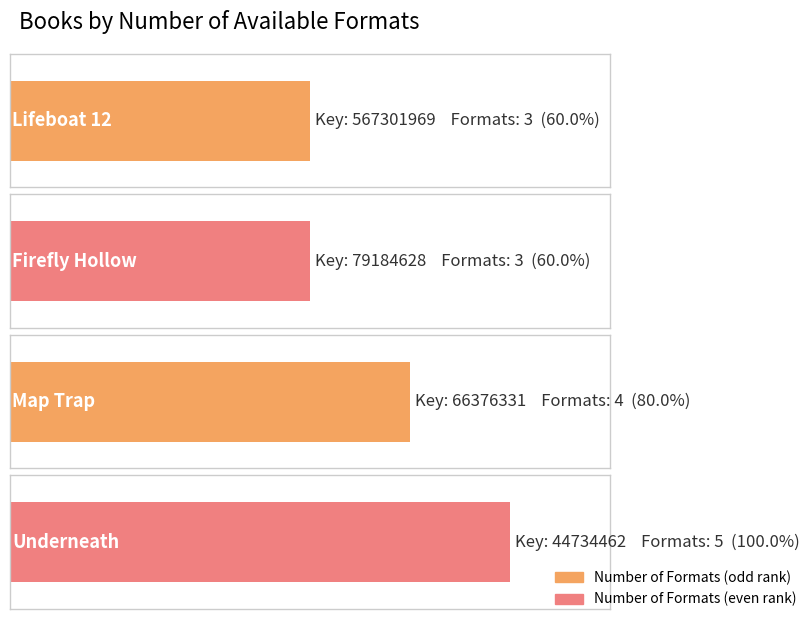

How many values exceed 4?

1